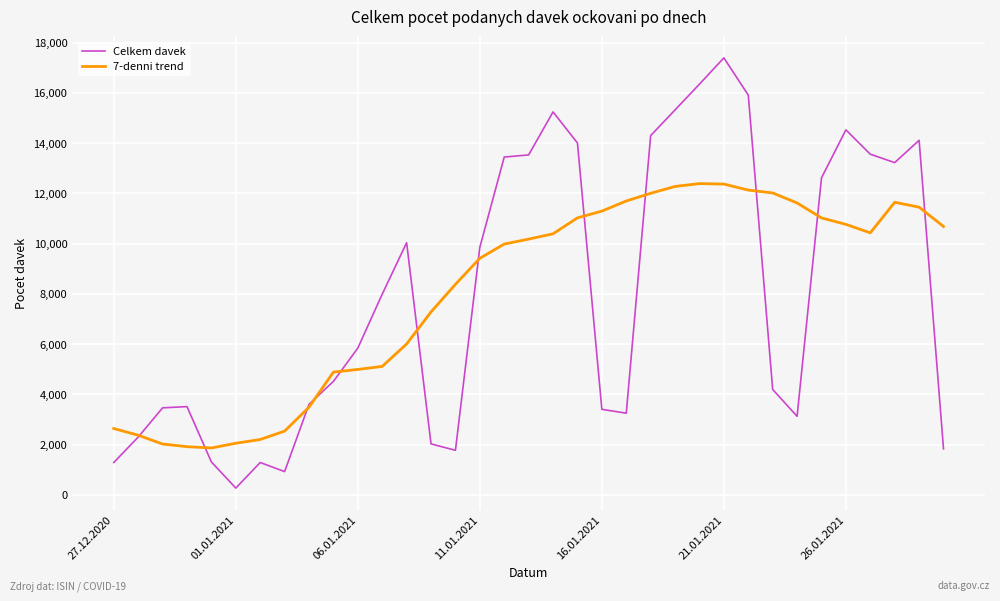

What are all the series names shown in the legend?

Celkem davek, 7-denni trend